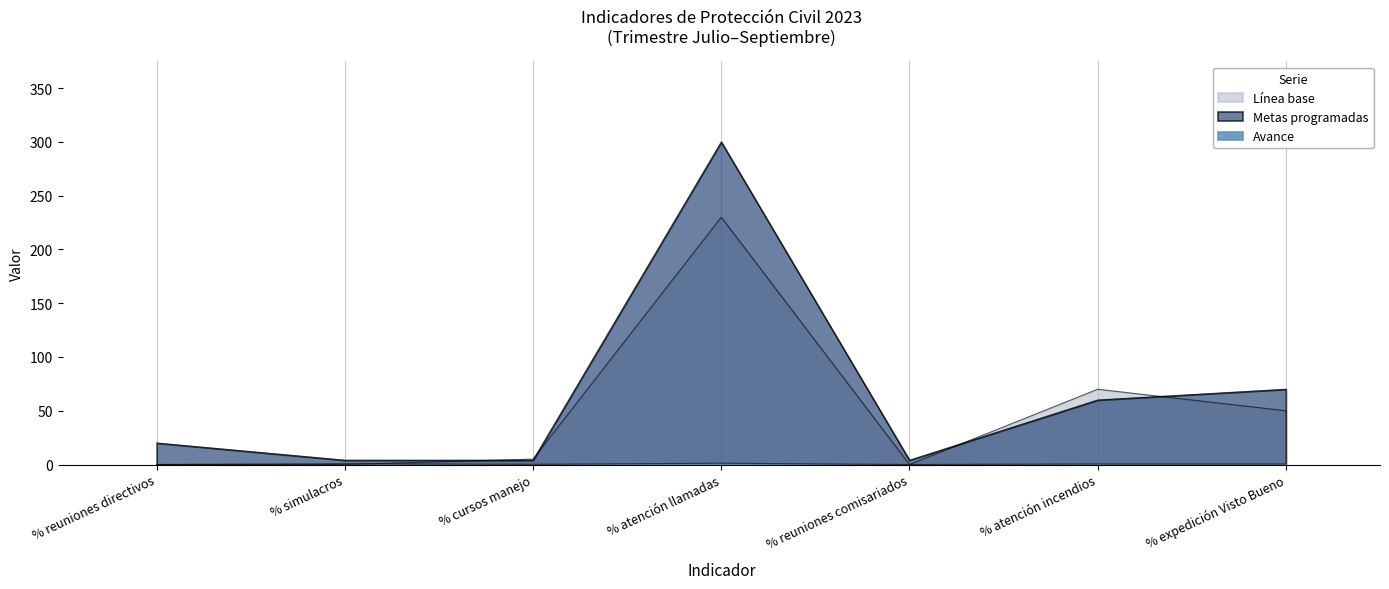

How many series are shown in this chart?

3